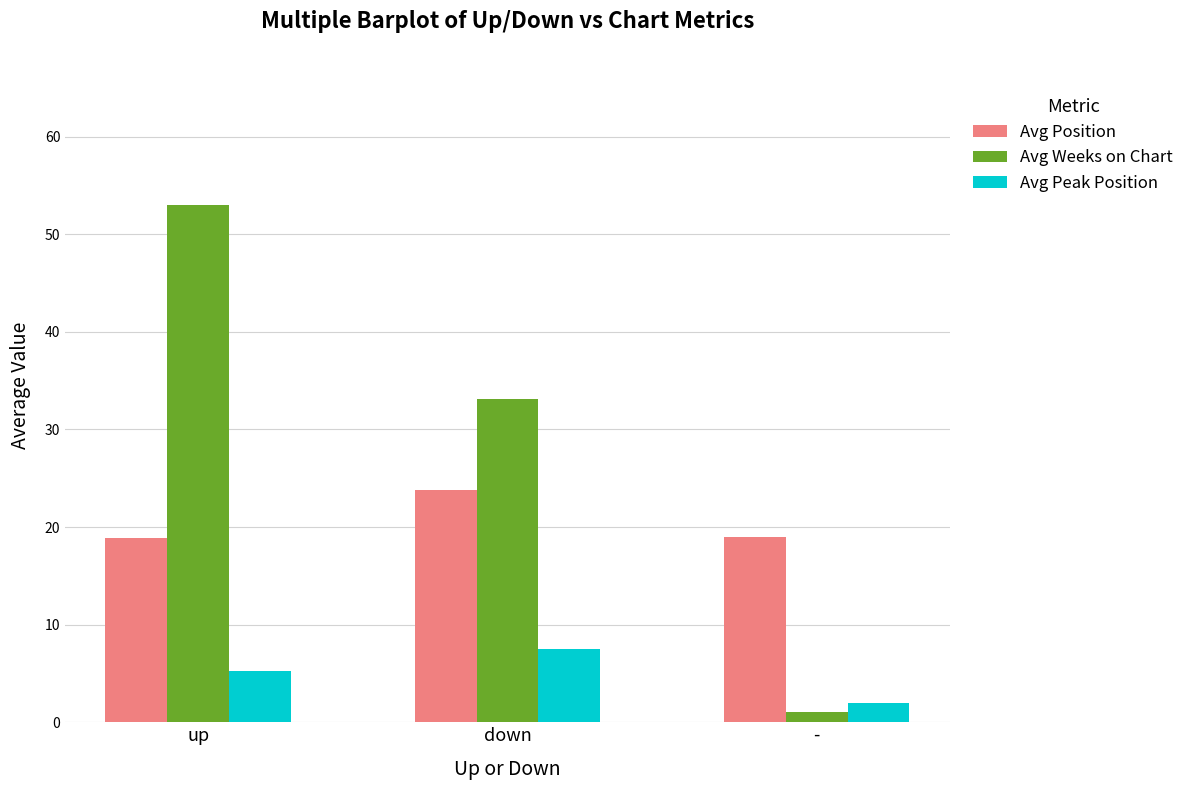

What is the difference between the Avg Position values at - and down?

4.8